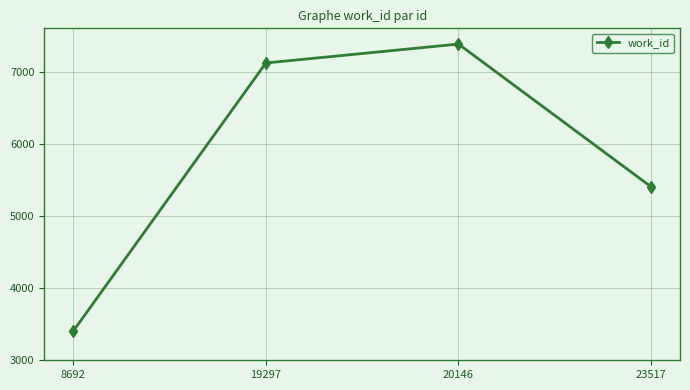

What is the smallest value displayed?

3404